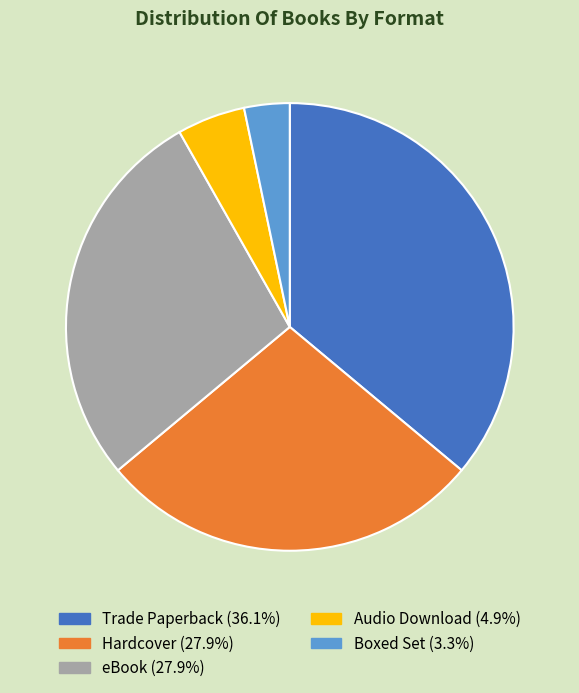

What is the ratio of the value at Boxed Set to the value at Audio Download?

0.7